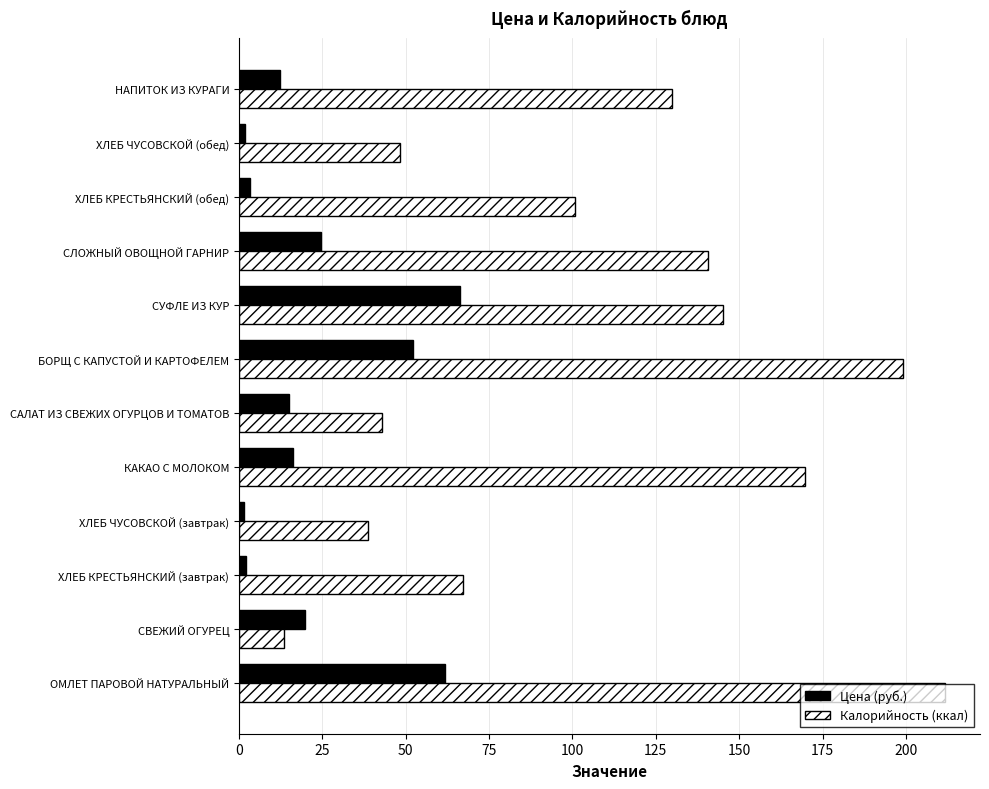

What is the total value across all series at СУФЛЕ ИЗ КУР?

211.6